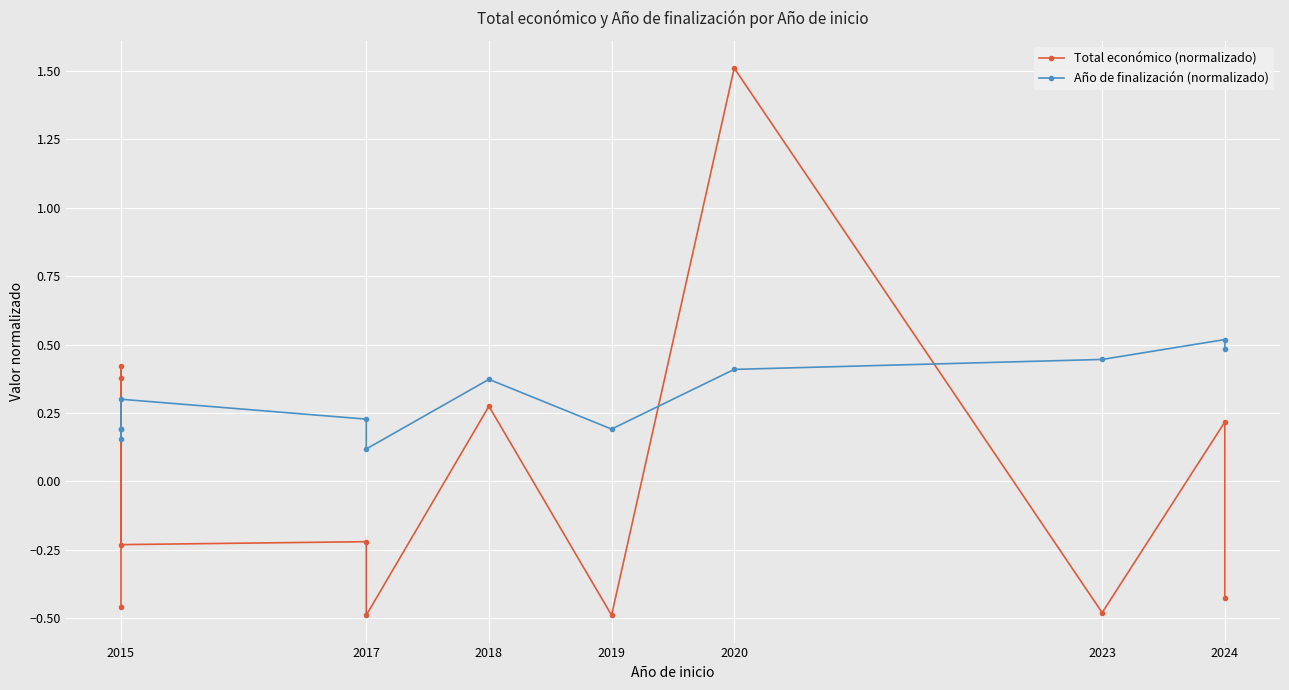

In Año de finalización (normalizado), how many points are higher than both neighbors (excluding endpoints)?

3